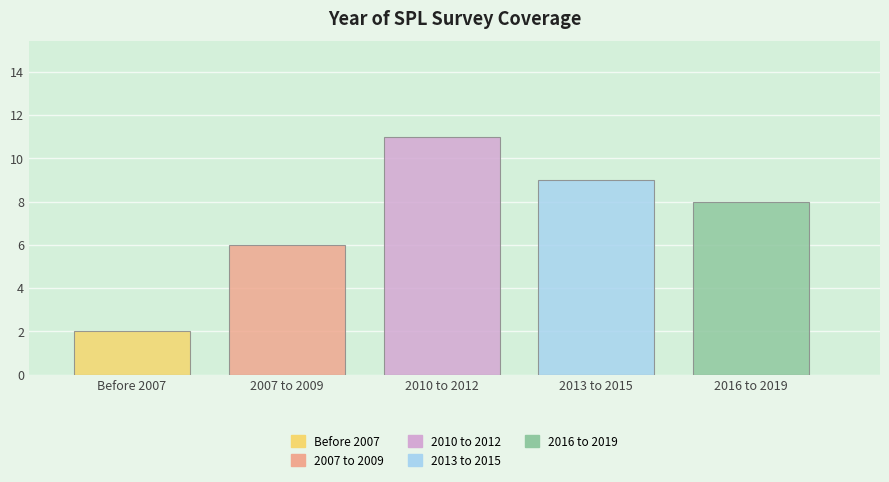

Reading right to left, extract all data points from this chart.

8	9	11	6	2